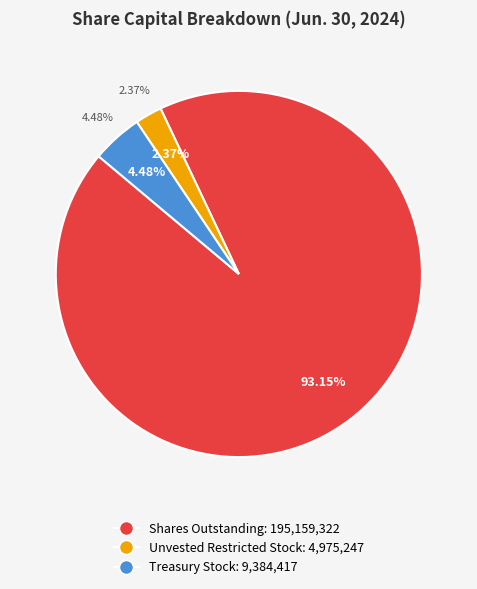

Is there a majority slice in this chart?

Yes